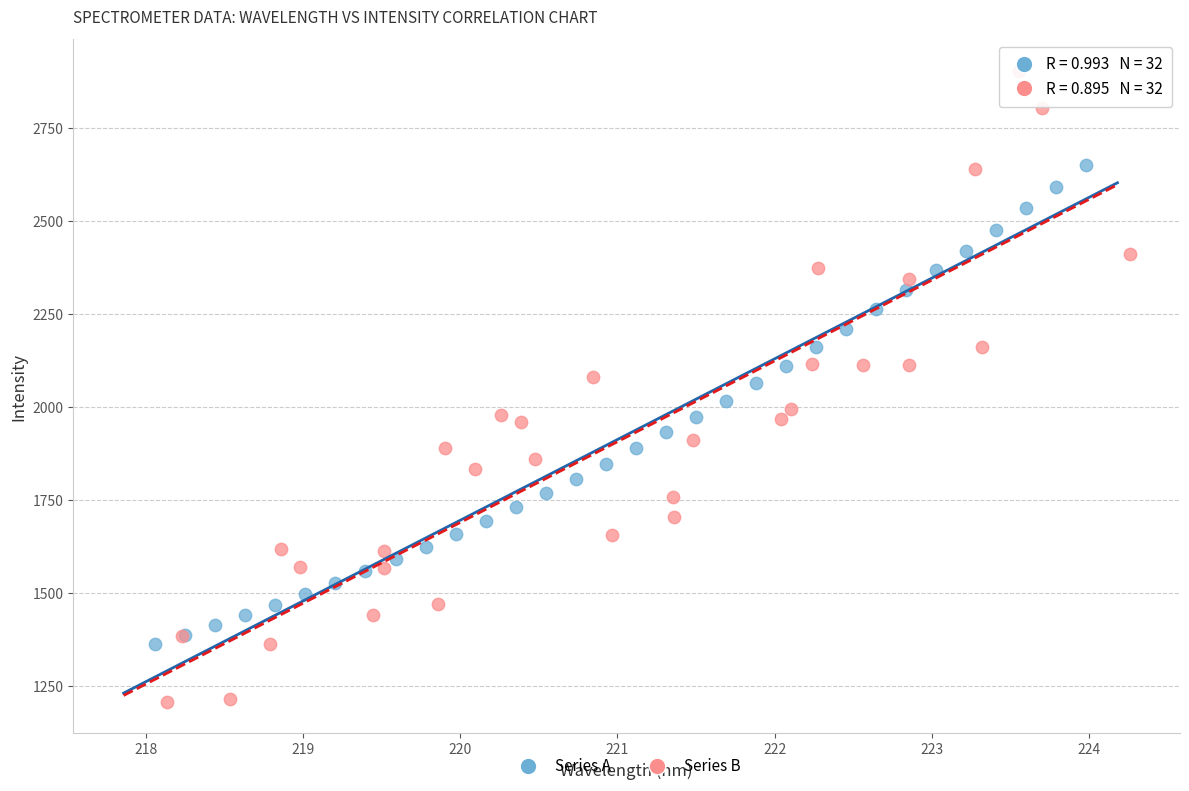

Which series reaches the minimum Y coordinate?

Series B